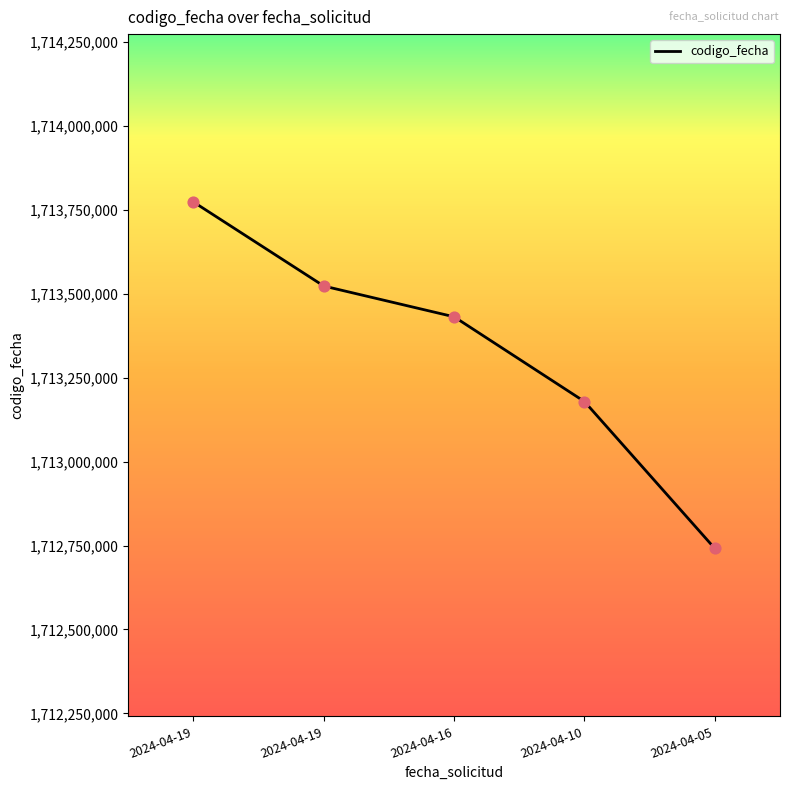

Which has a higher value, 2024-04-19 or 2024-04-05?

2024-04-19